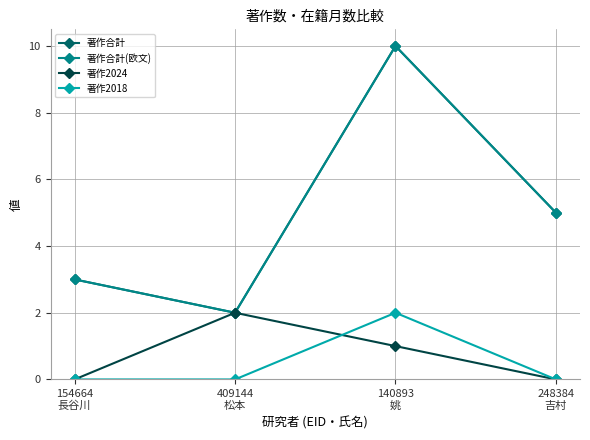

How many interior local valleys does the 著作合計(欧文) series have?

1